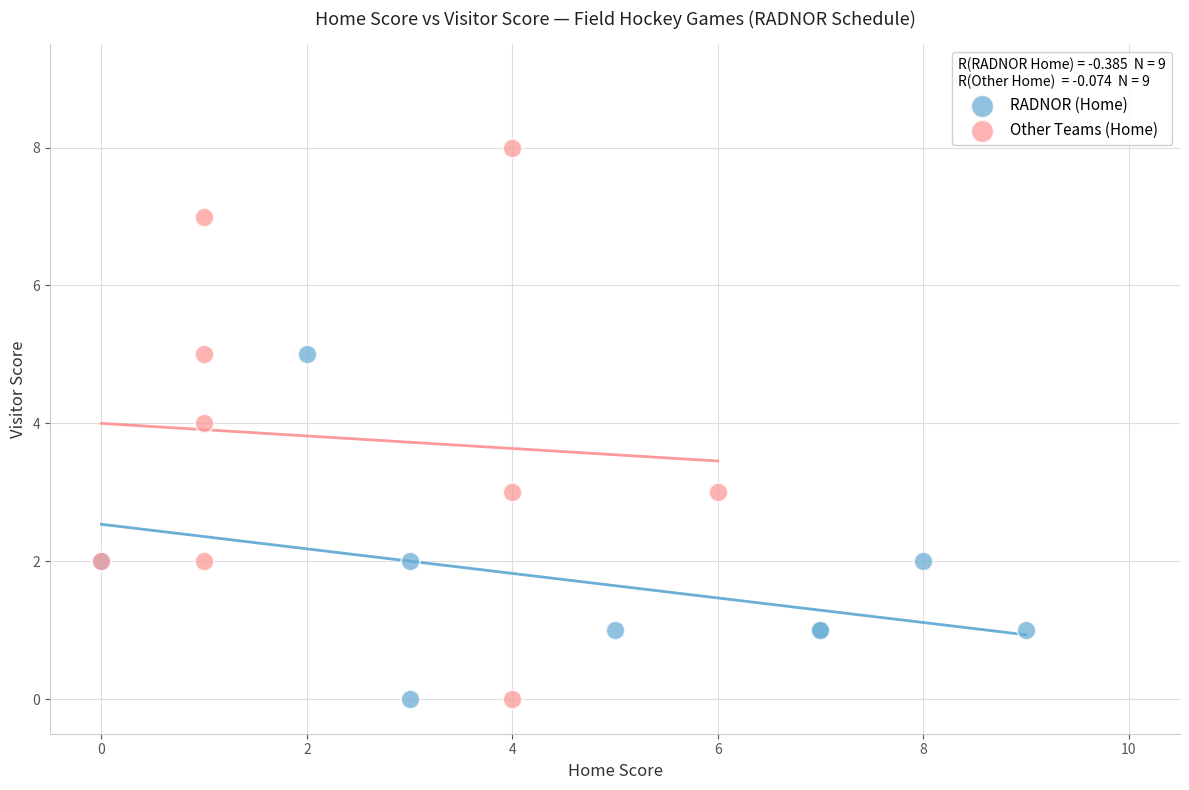

What are all the series names shown in the legend?

RADNOR (Home), Other Teams (Home)